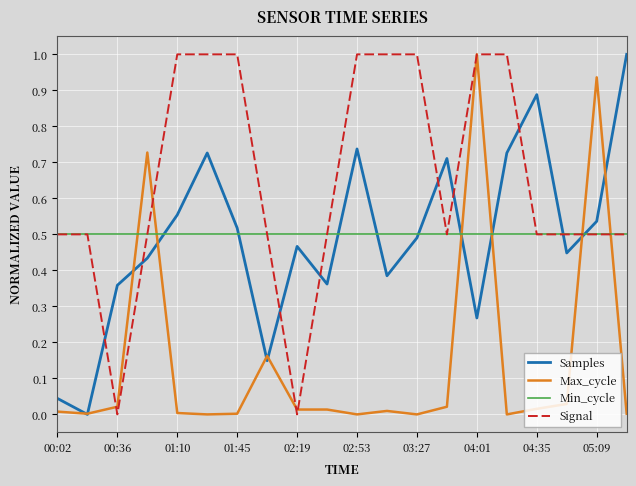

What is the greatest value displayed?

1.0